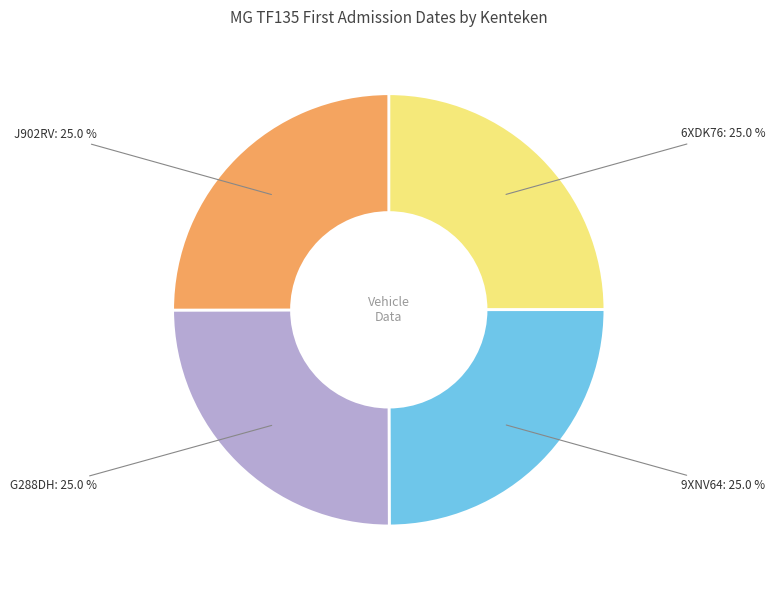

Does any single category account for the majority?

No